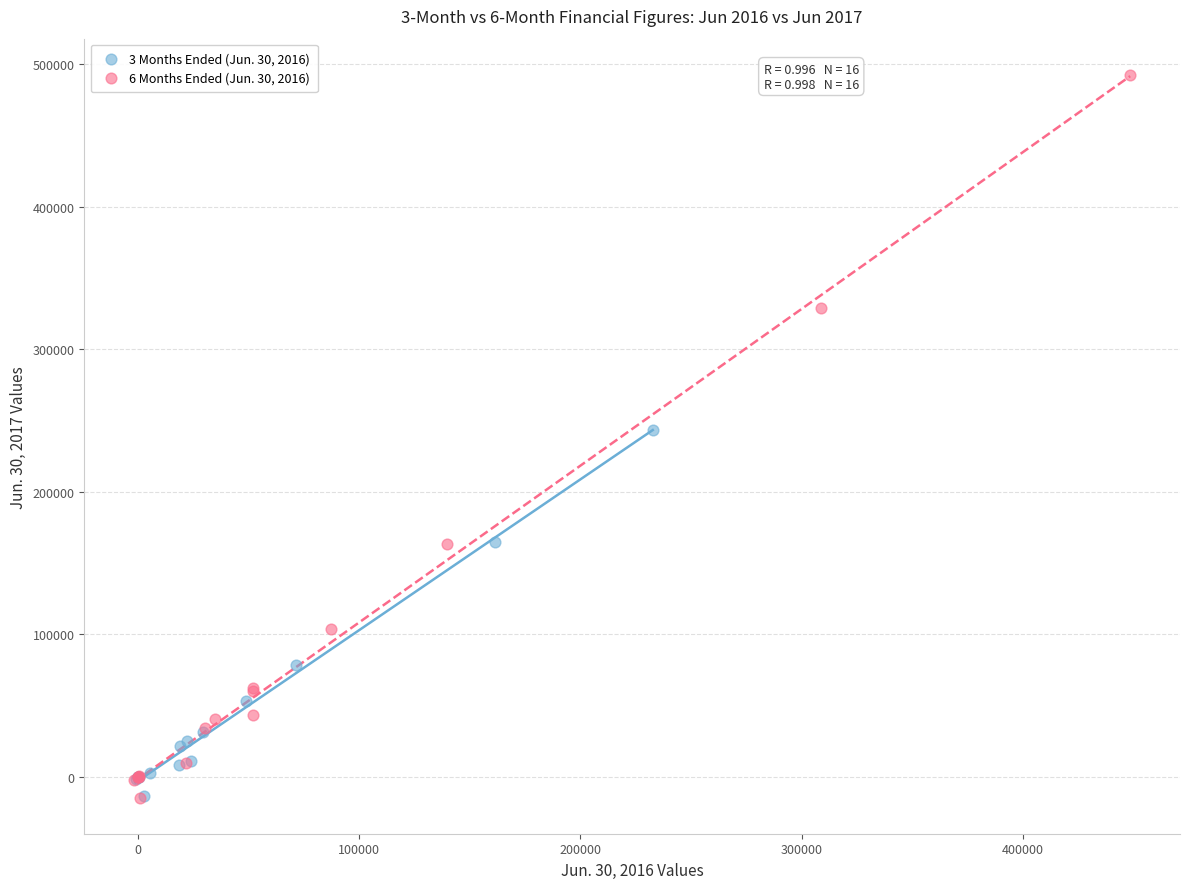

What are all the series names shown in the legend?

3 Months Ended (Jun. 30, 2016), 6 Months Ended (Jun. 30, 2016)